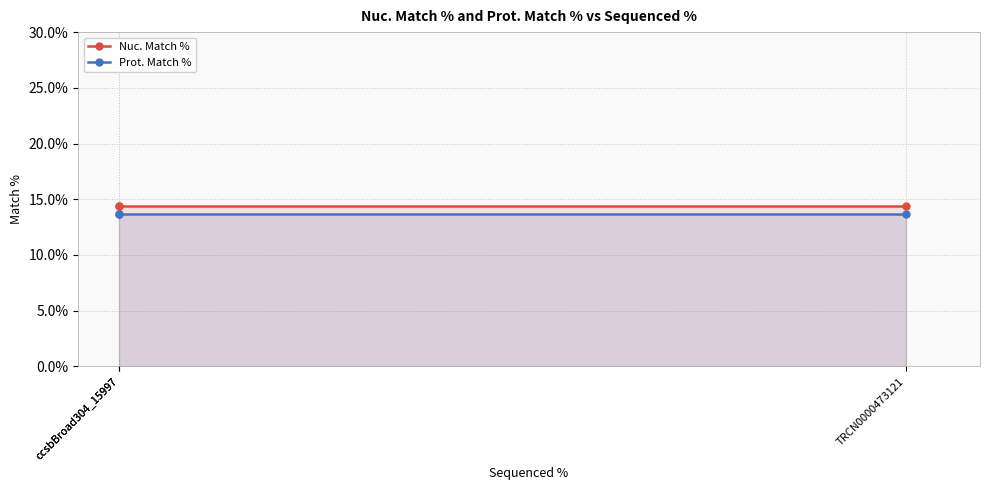

True or false: Prot. Match % has a value of 13.7 at TRCN0000473121.

True